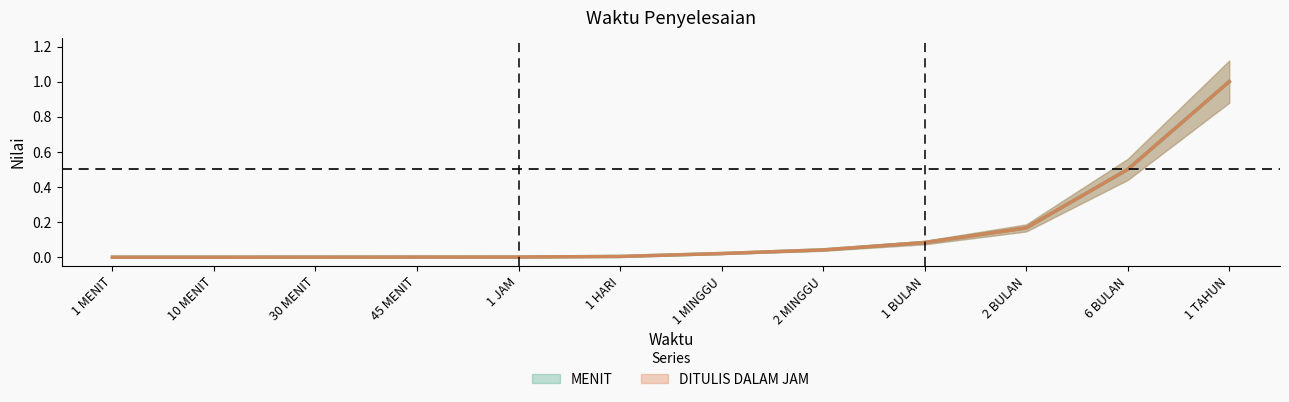

What is the difference between the second highest and second lowest values in the DITULIS DALAM JAM series?

0.5